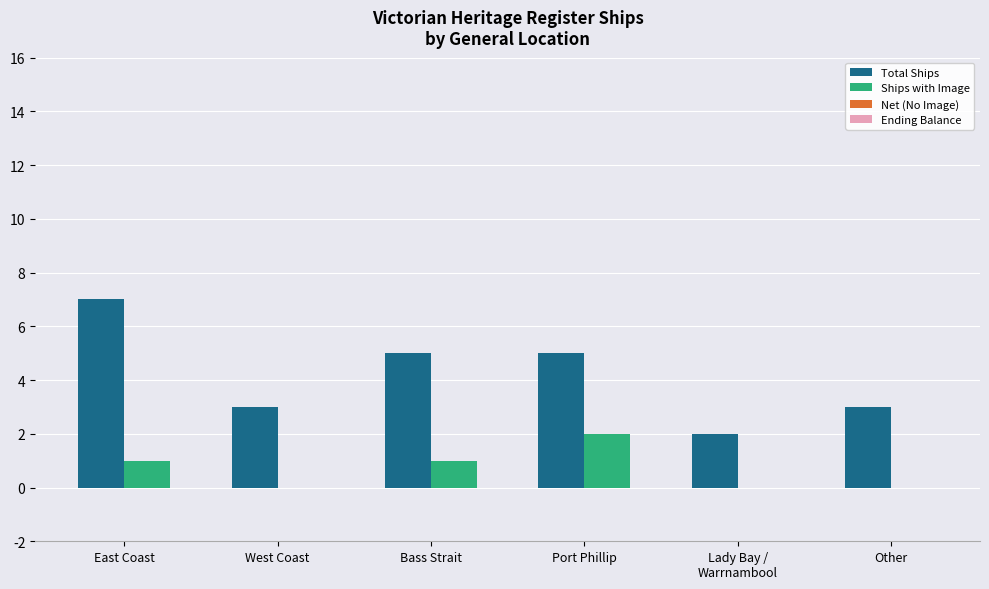

What is the maximum value shown in the chart?

7